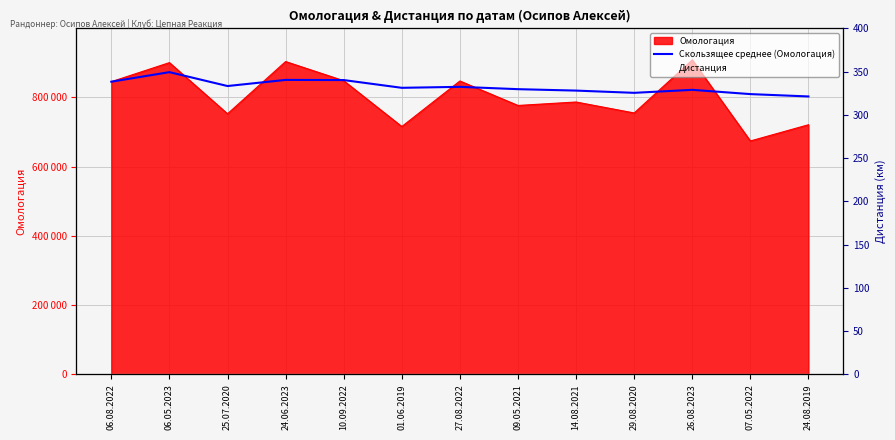

Which series has the widest spread of values?

Скользящее среднее (Омологация)